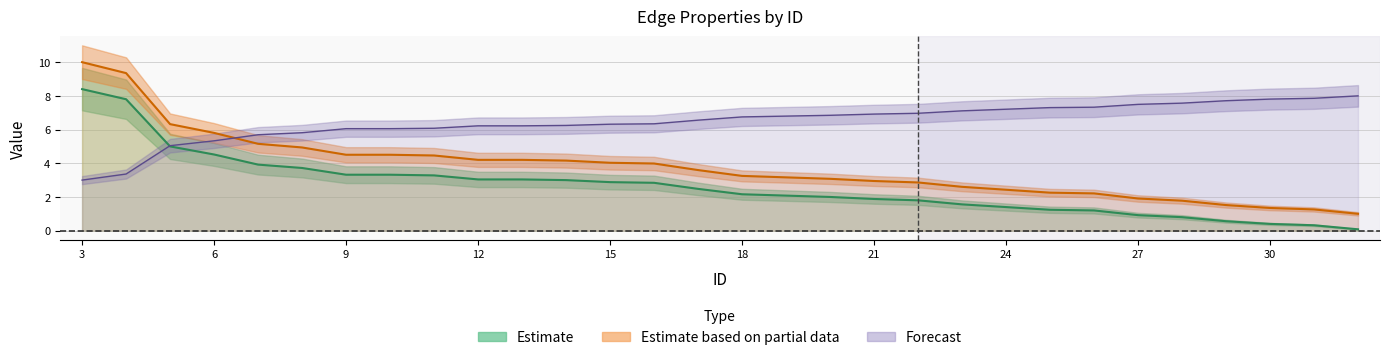

True or false: Width and Opacity intersect in this chart.

False